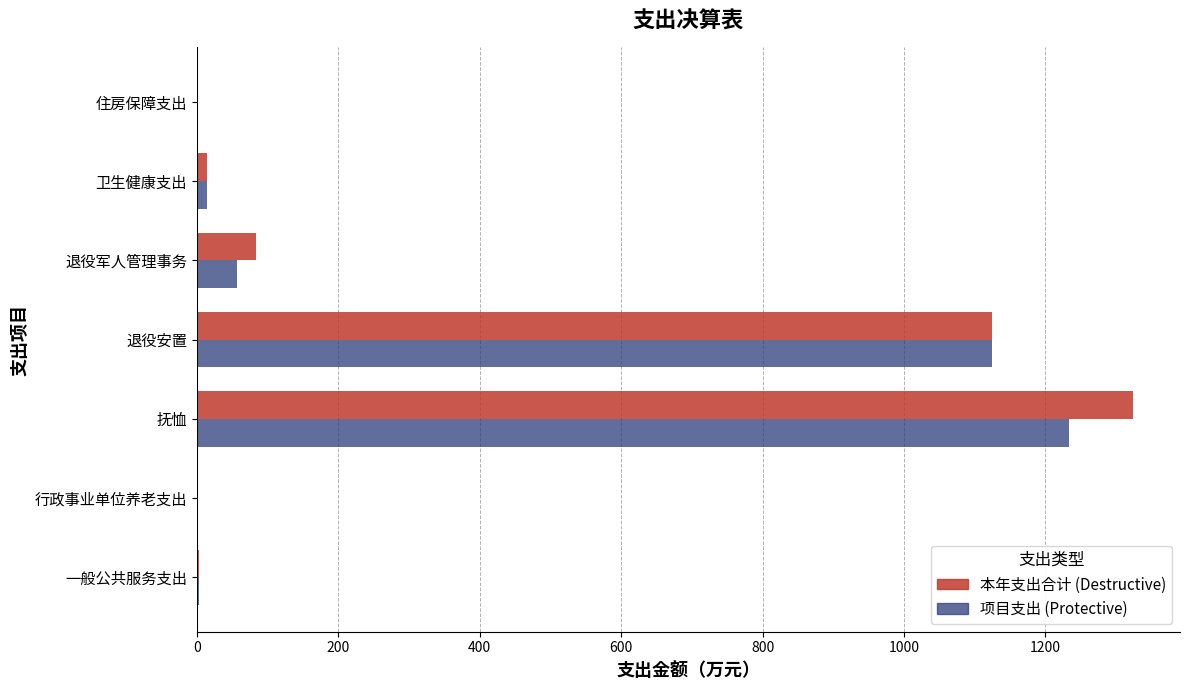

What is the greatest value displayed?

1324.2